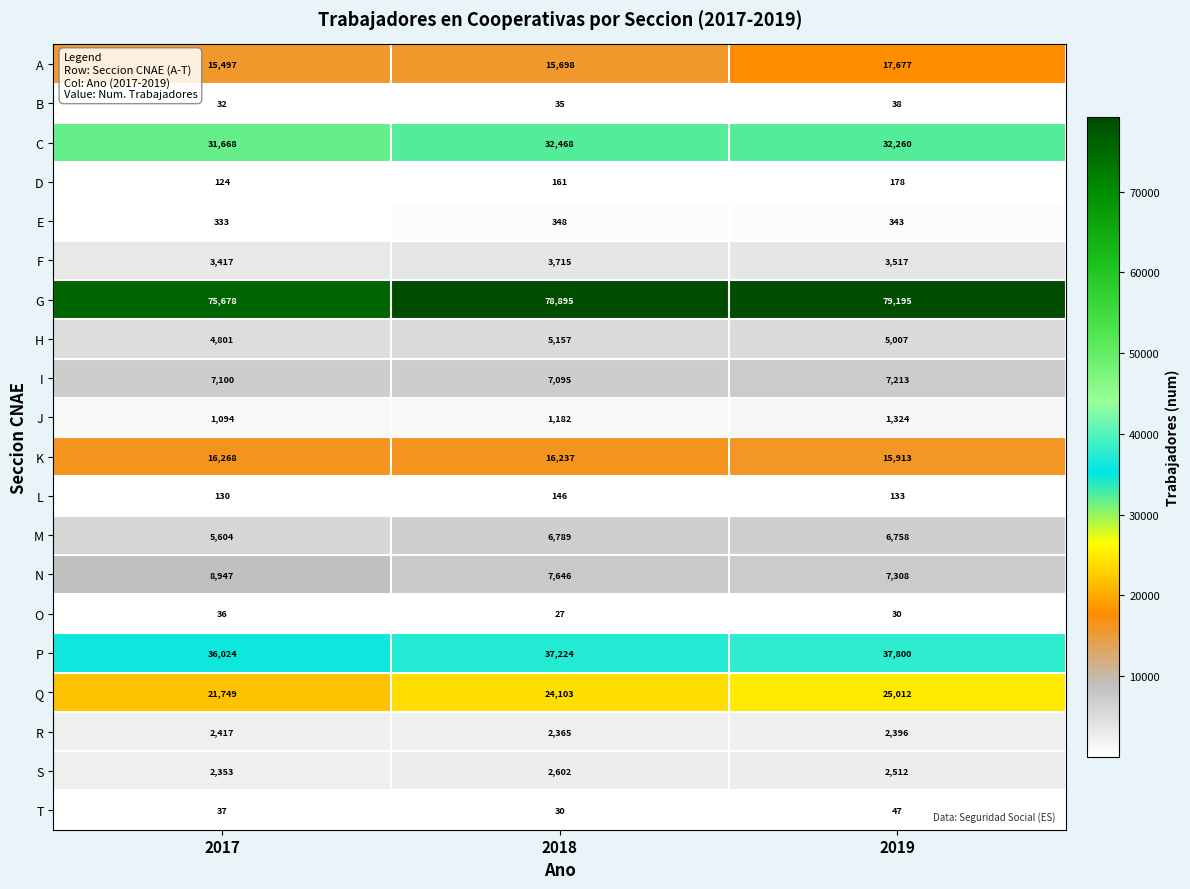

Where is D nearest to the value 151?

2018